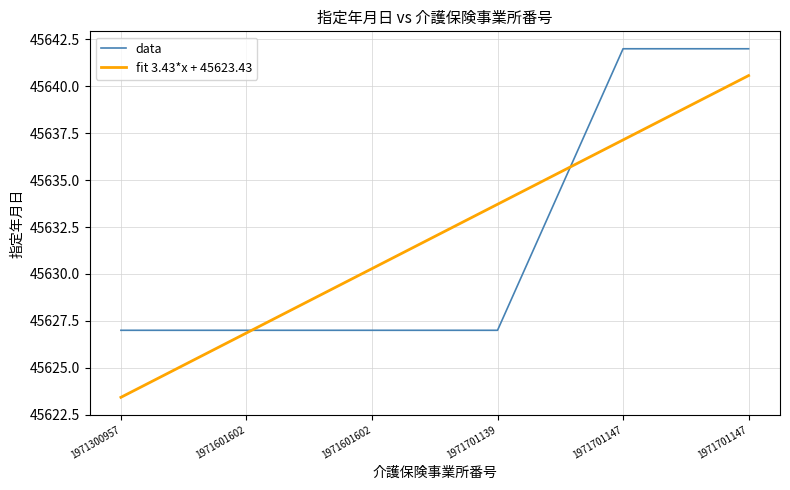

At which label does data reach its minimum?

1971300957